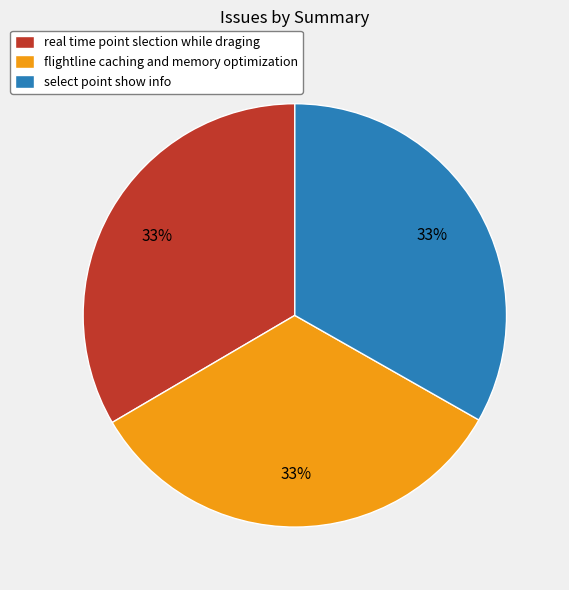

Is it true that flightline caching and memory optimization is 48% of the pie?

False